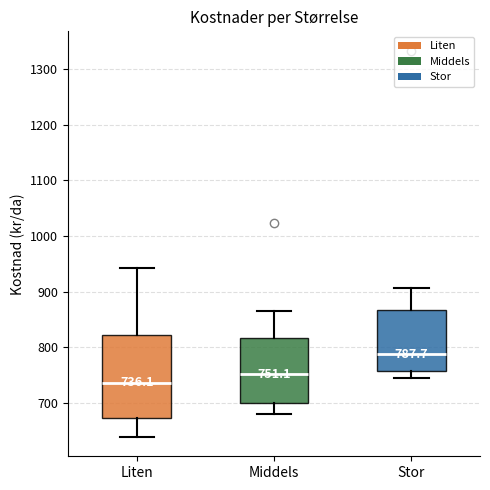

Comparing the boxes themselves (not the whiskers), which one is the tallest?

Liten